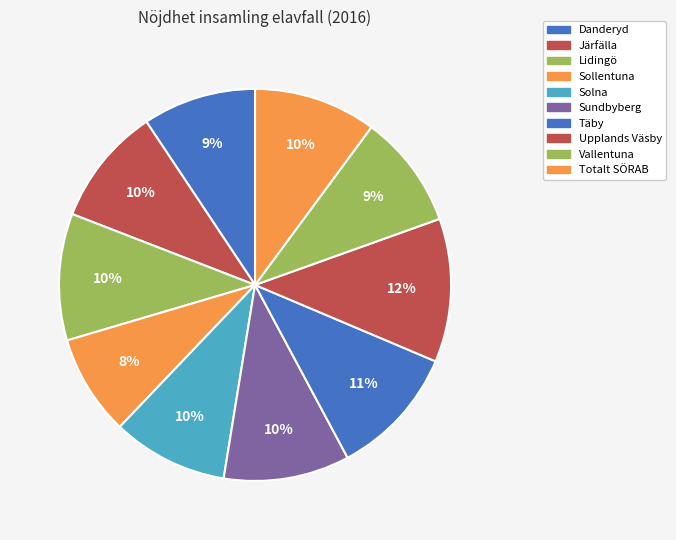

Is it true that Totalt SÖRAB is 10% of the pie?

True